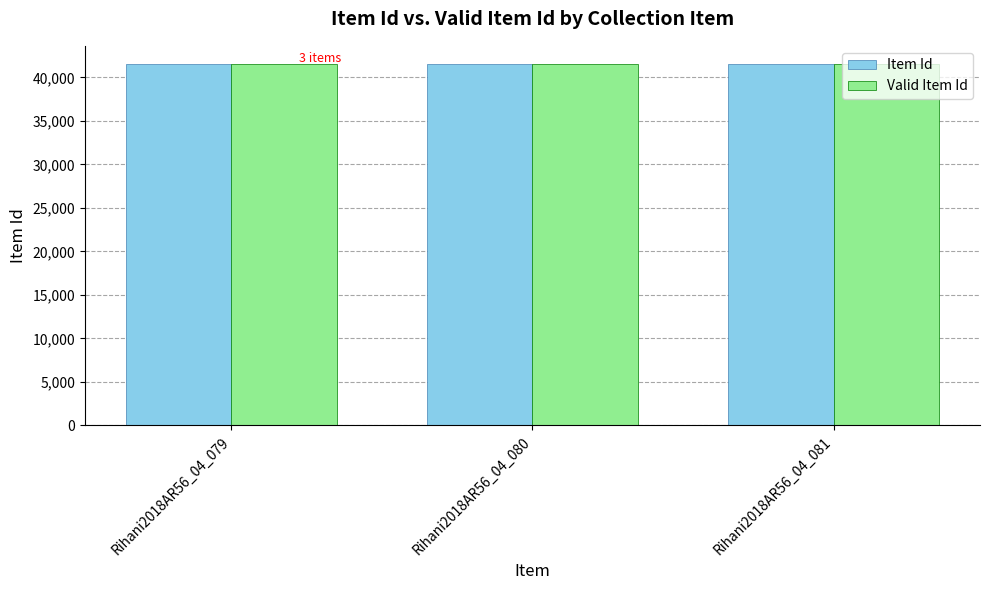

What is the maximum value shown in the chart?

41544